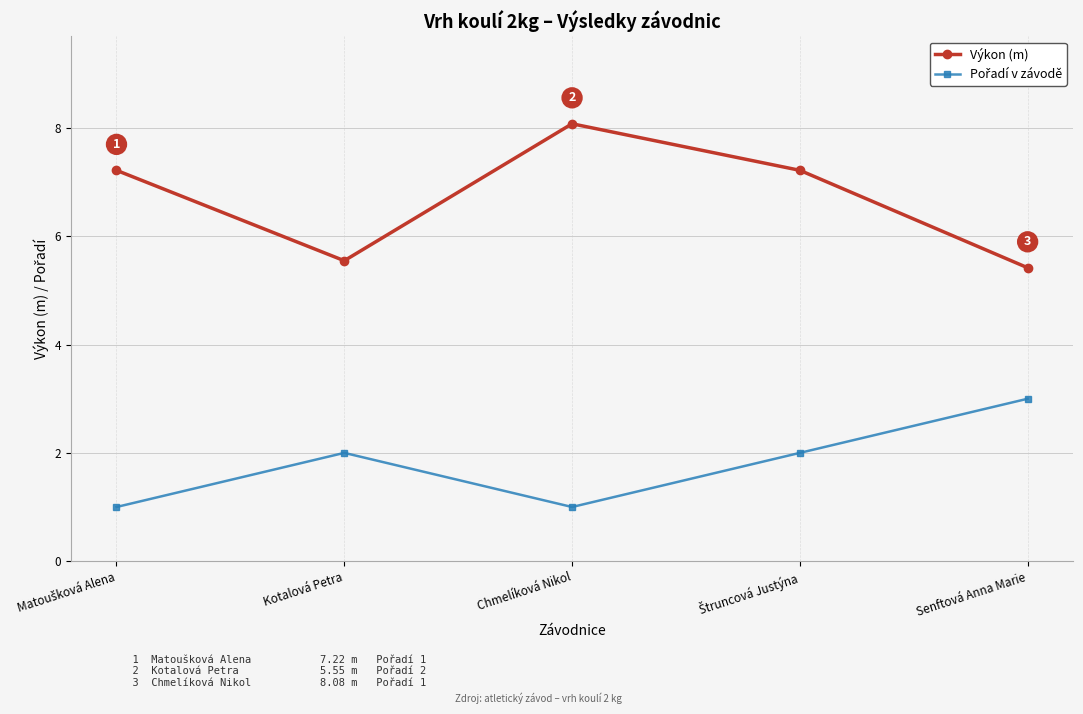

What is the average value of the Výkon (m) series?

6.7